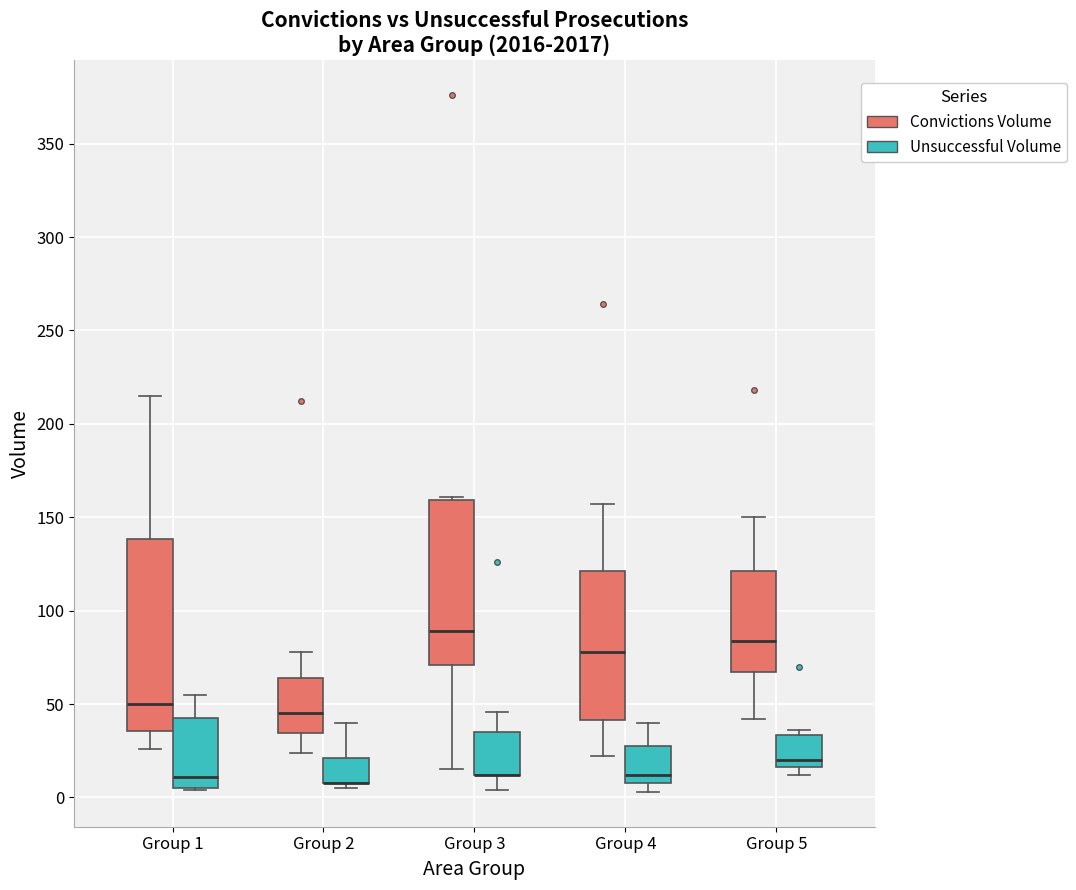

Reading left to right, transcribe this box plot: for each box, give where its median line is, the range the box spans, and where its two whiskers end, as read against the y-axis. The values are not printed on the chart, so give them approximately, as read against the axis.

Group 1 (Convictions Volume): median 50, box 35 to 140, whiskers 25 to 215
Group 1 (Unsuccessful Volume): median 10, box 5 to 45, whiskers 5 to 55
Group 2 (Convictions Volume): median 45, box 35 to 65, whiskers 25 to 80
Group 2 (Unsuccessful Volume): median 10 (drawn on the box's lower edge), box 10 to 20, whiskers 5 to 40
Group 3 (Convictions Volume): median 90, box 70 to 160, whiskers 15 to 160 (just above the box's upper edge)
Group 3 (Unsuccessful Volume): median 10 (drawn on the box's lower edge), box 10 to 35, whiskers 5 to 45
Group 4 (Convictions Volume): median 80, box 40 to 120, whiskers 20 to 155
Group 4 (Unsuccessful Volume): median 10 (just above the box's lower edge), box 10 to 30, whiskers 5 to 40
Group 5 (Convictions Volume): median 85, box 65 to 120, whiskers 40 to 150
Group 5 (Unsuccessful Volume): median 20, box 15 to 35, whiskers 10 to 35 (just above the box's upper edge)